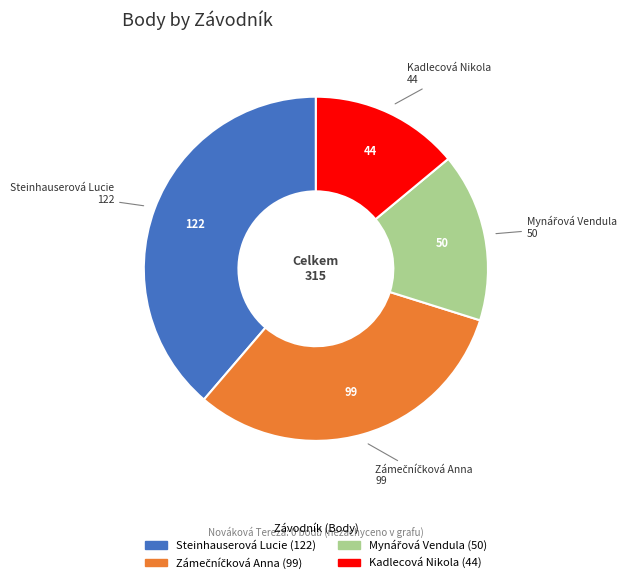

Is there any slice that represents more than half of the pie?

No